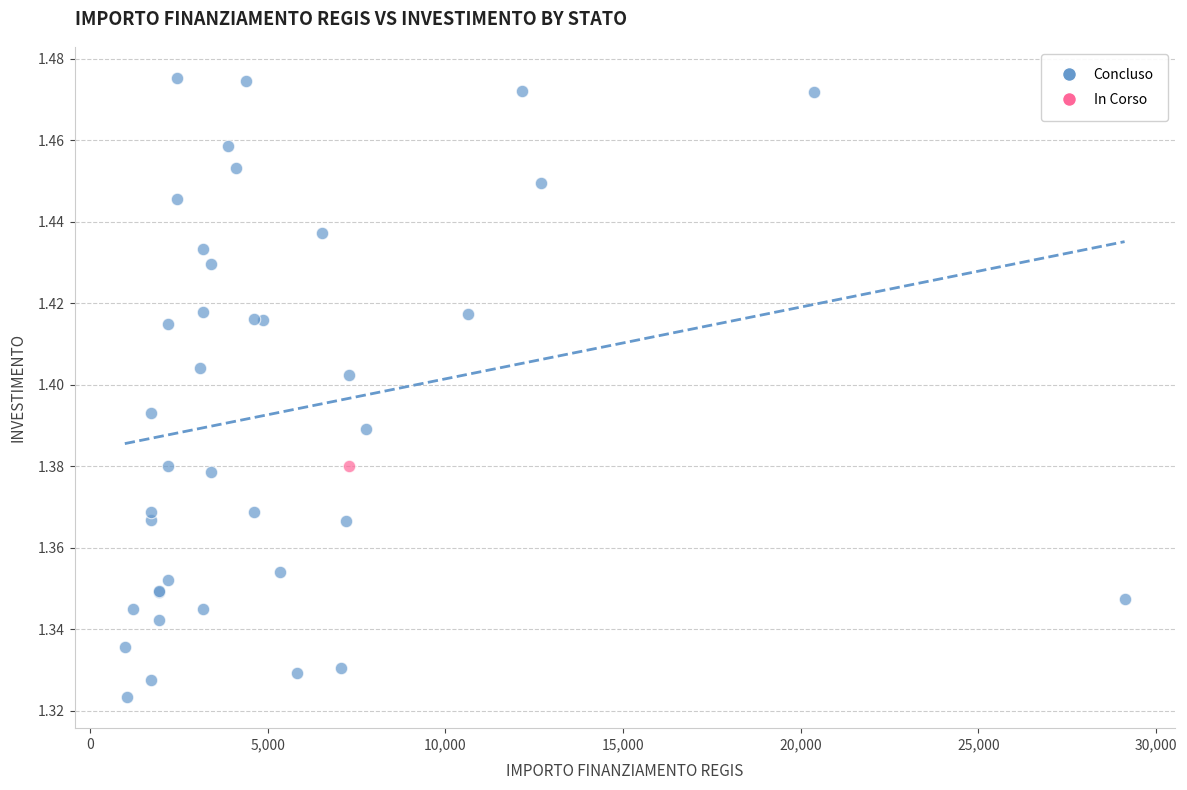

What are all the series names shown in the legend?

Concluso, In Corso